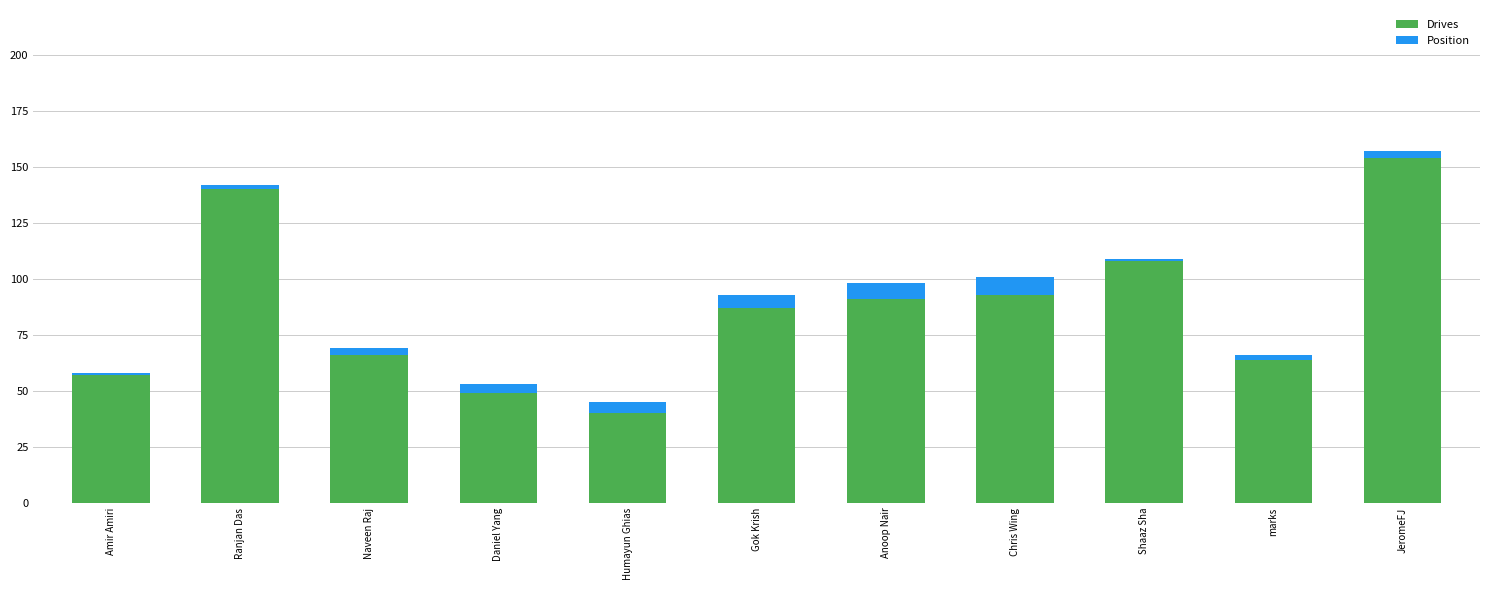

How many categories are shown in the chart?

11